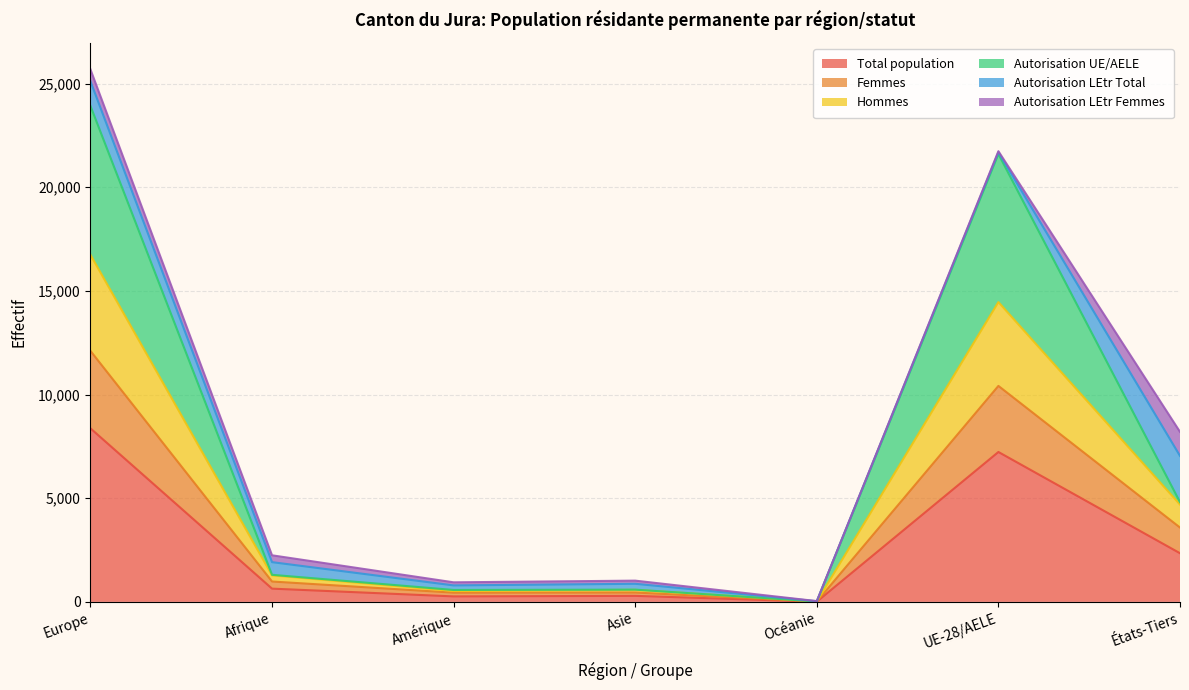

What is the maximum value for Total population?

8370